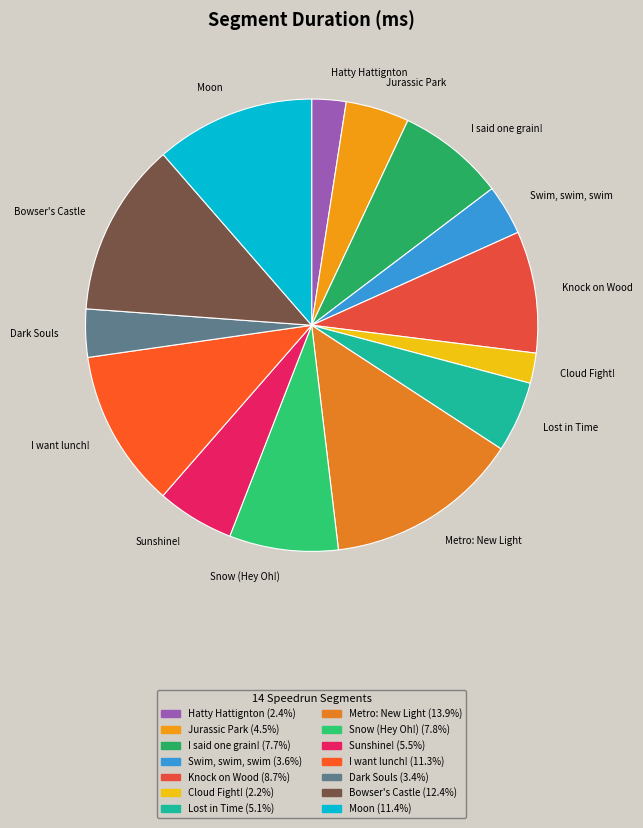

Which slice is the largest?

Metro: New Light